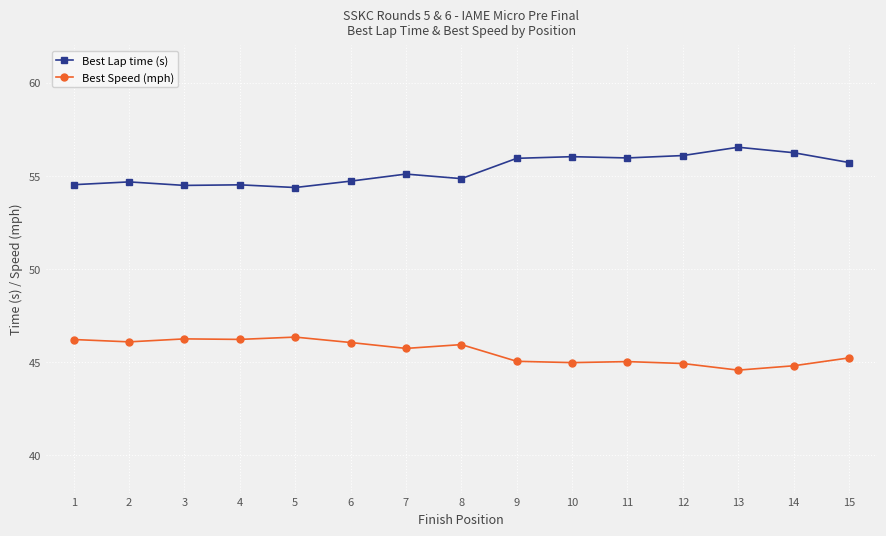

True or false: Best Lap time (s) and Best Speed (mph) cross at least once.

False